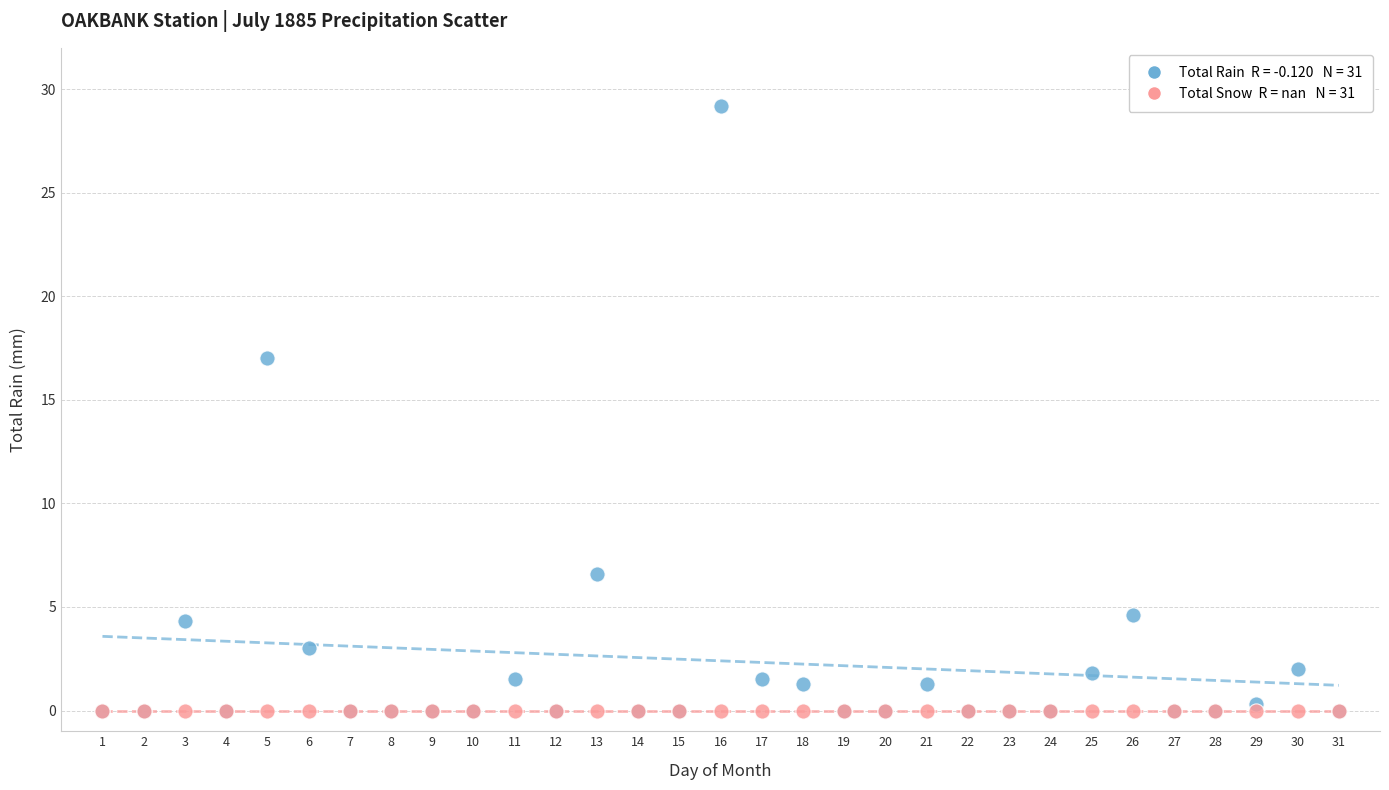

Across all series, what Y value is closest to 14?

17.0